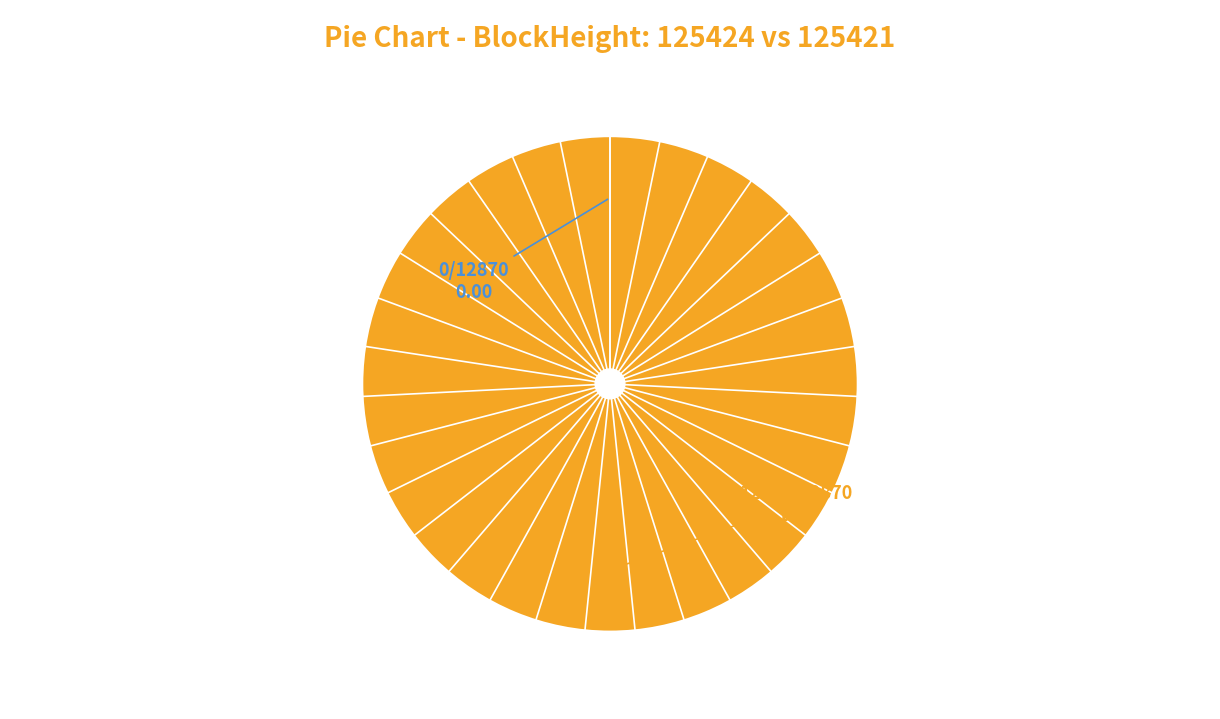

How much of the chart is everything except 125424?

100.0%